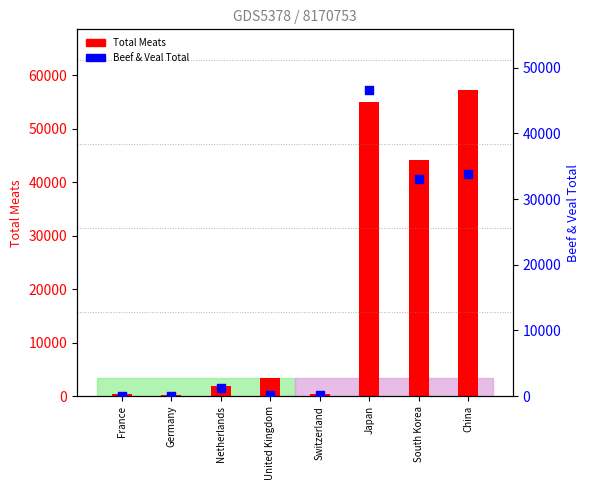

Which series contains the highest Y value?

Total Meats